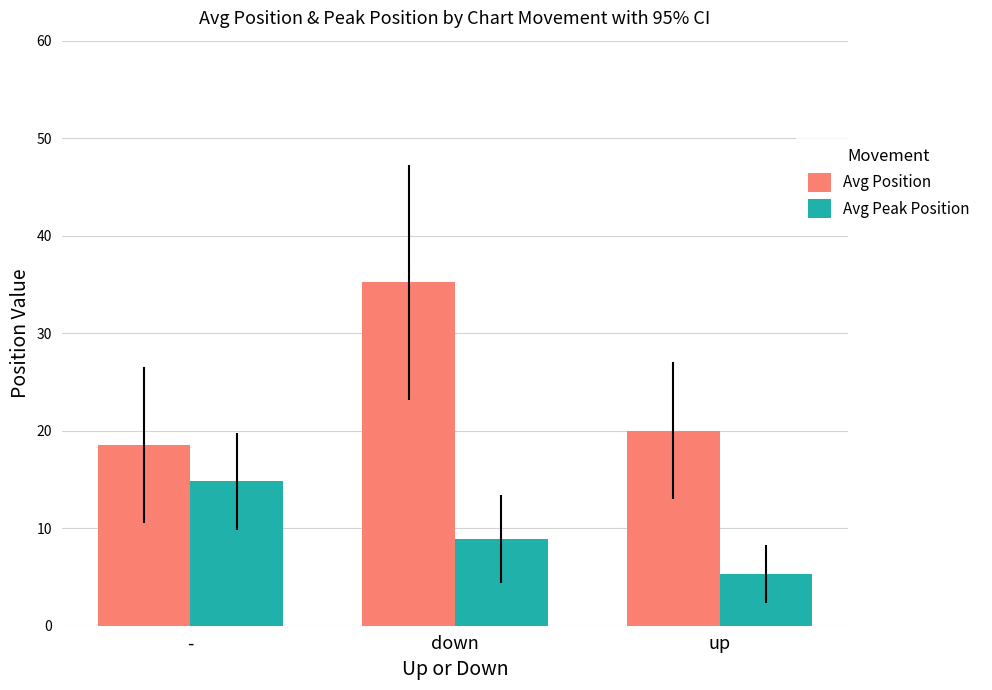

Which label corresponds to the smallest value in the chart?

up